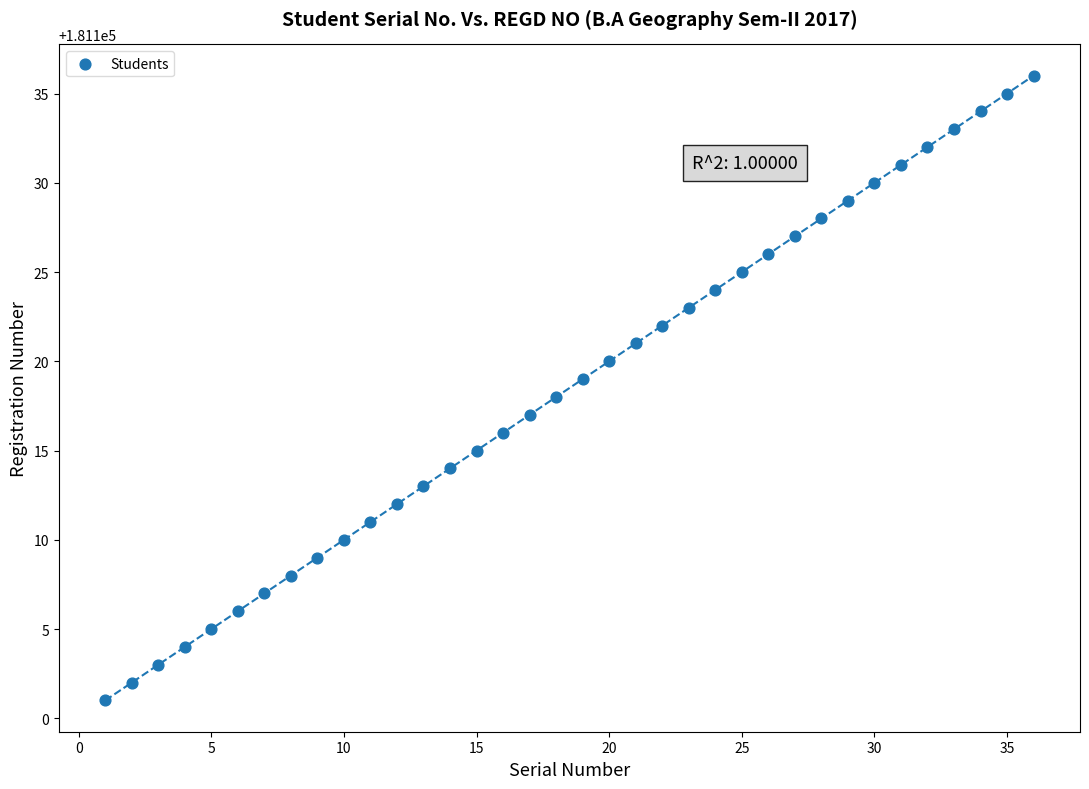

What is the range of Y values (max minus min)?

35